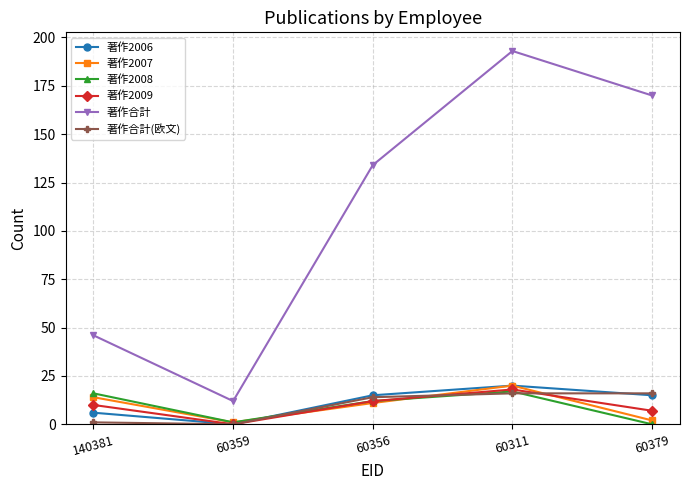

Reading left to right, transcribe all the data shown in this chart.

著作2006: 6	0	15	20	15
著作2007: 14	1	11	20	2
著作2008: 16	1	12	17	0
著作2009: 10	0	12	18	7
著作合計: 46	12	134	193	170
著作合計(欧文): 1	0	14	16	16